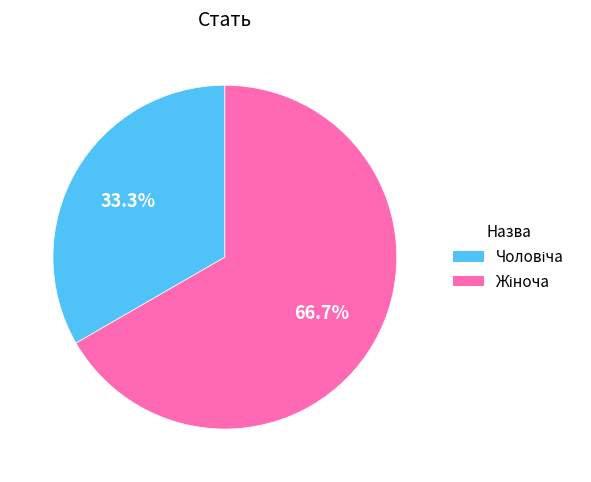

Does any single category account for the majority?

Yes